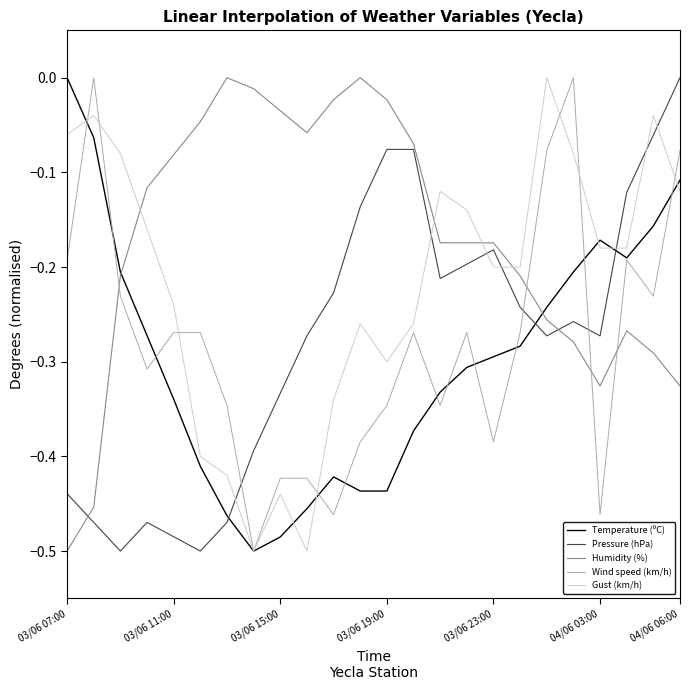

What is the difference between the second highest and second lowest values in the Temperature (ºC) series?

0.4